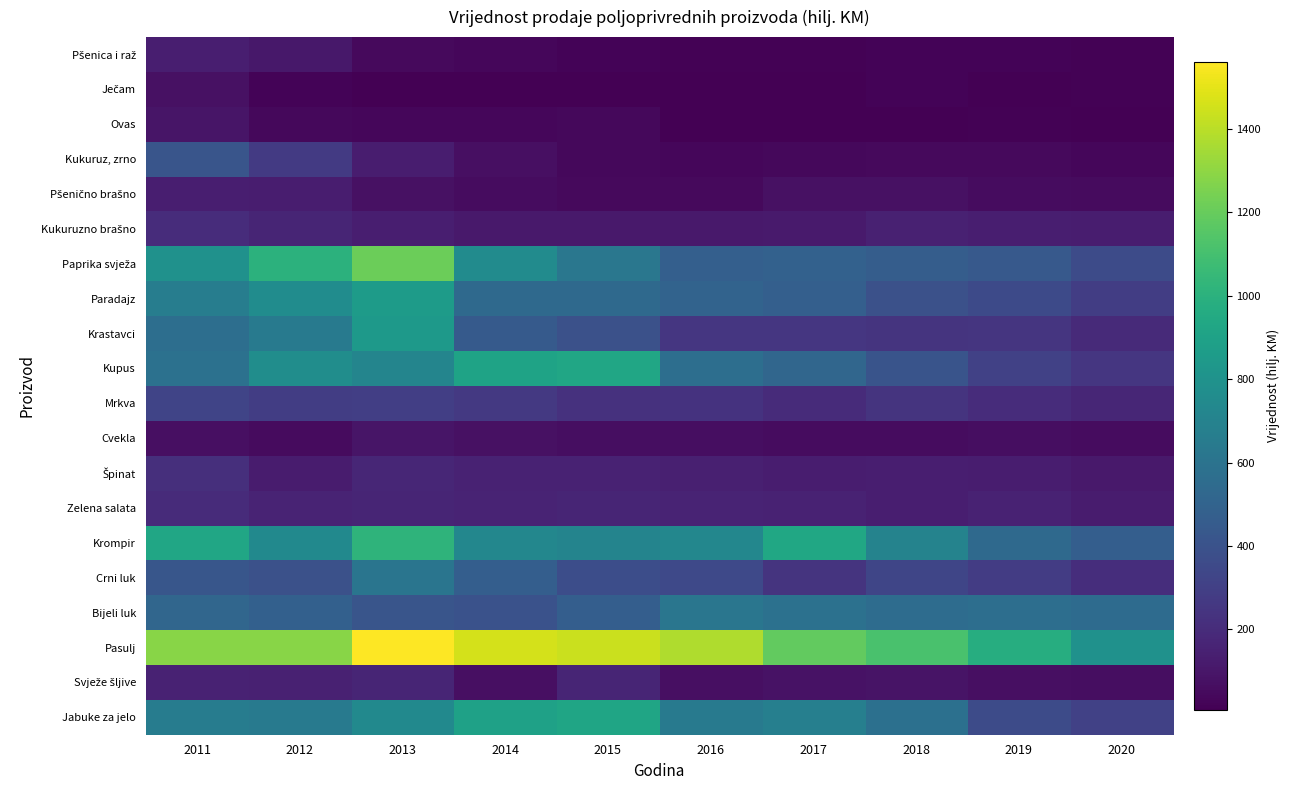

Count the number of data series in this chart.

20